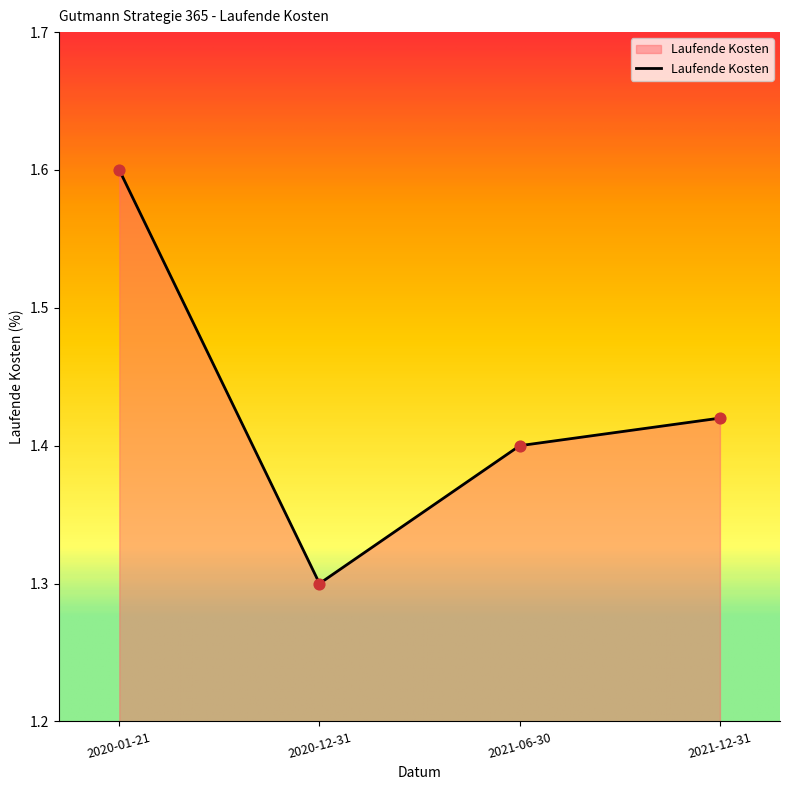

What is the change in value from 2020-01-21 to 2020-12-31?

-0.3